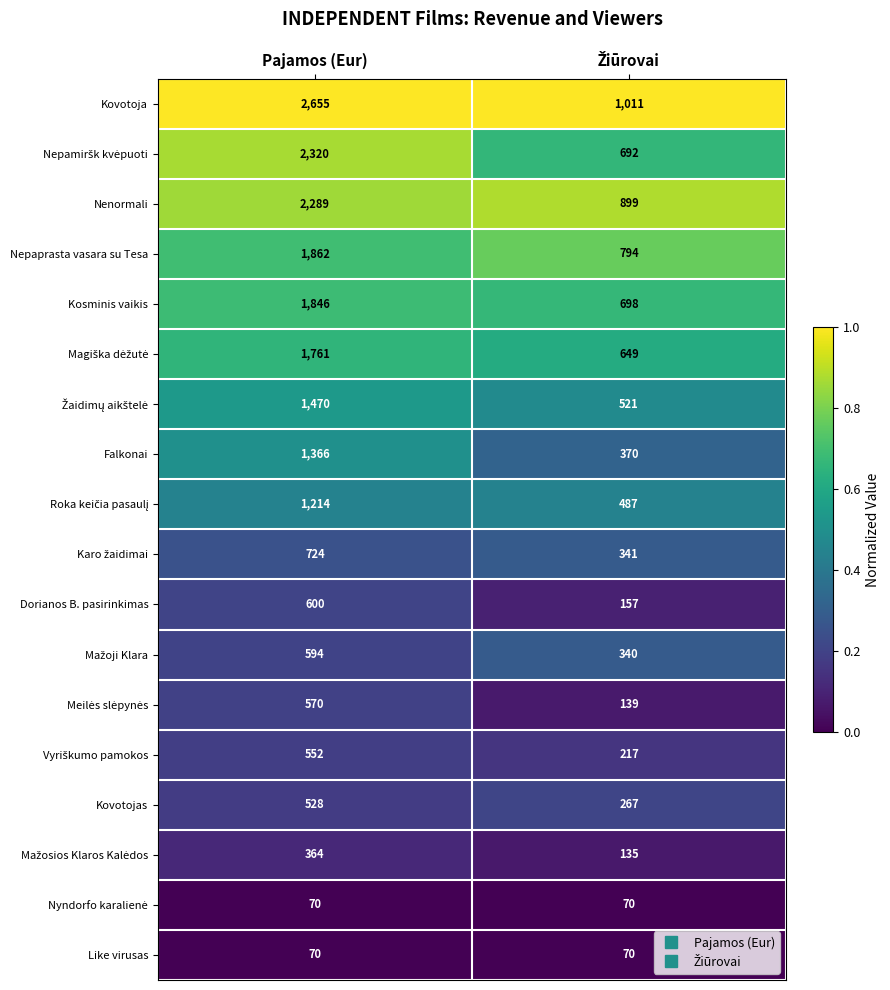

At which category is the sum across all series the highest?

Pajamos (Eur)